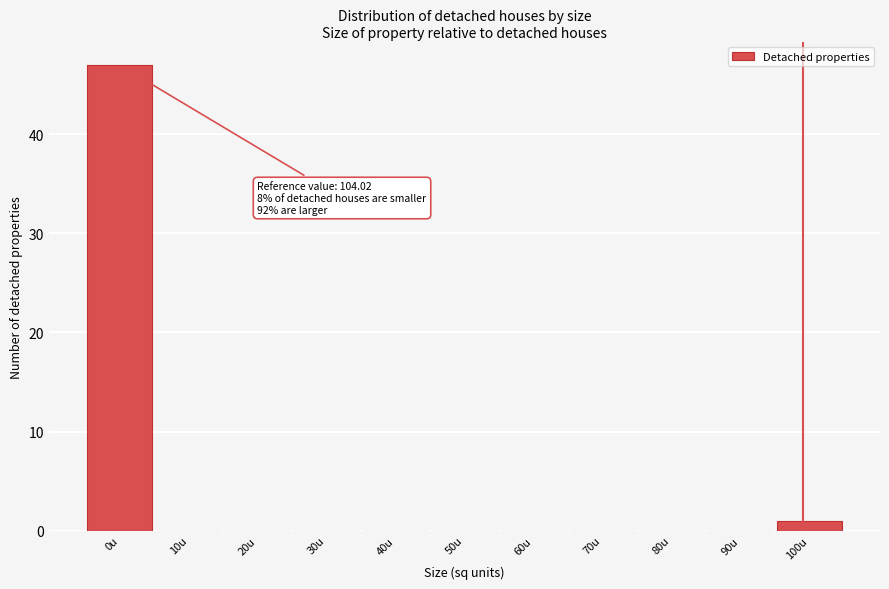

Reading left to right, list all the values displayed in this chart.

0u=47	10u=0	20u=0	30u=0	40u=0	50u=0	60u=0	70u=0	80u=0	90u=0	100u=1